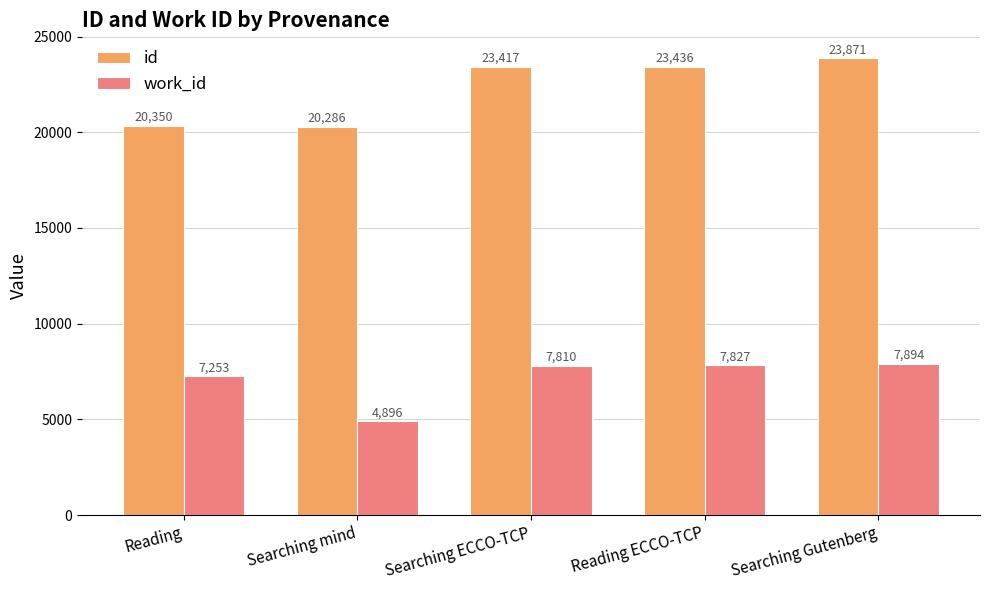

What is the difference between the maximum and minimum values in the work_id series?

2997.7